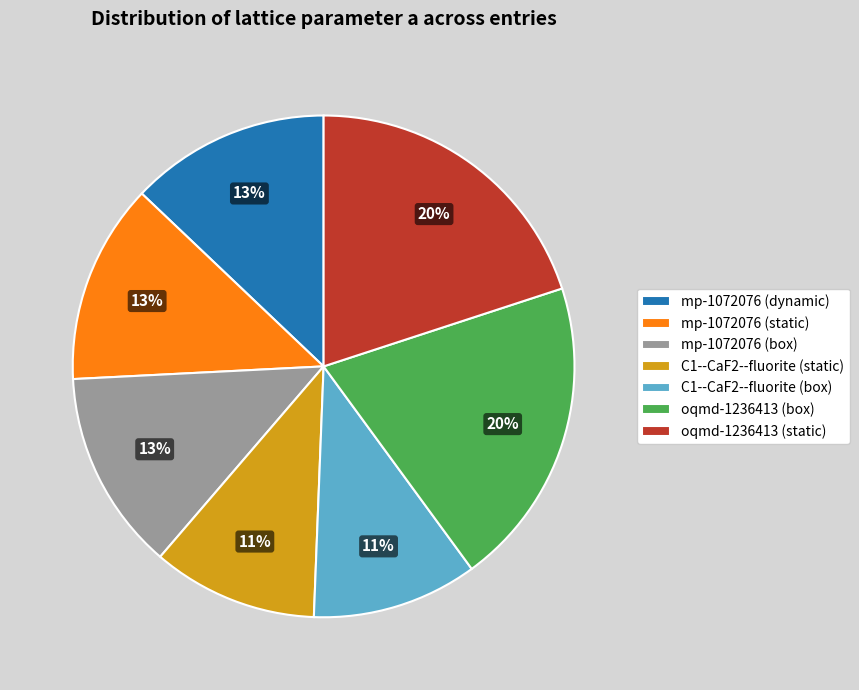

Which has a higher value, mp-1072076 (box) or oqmd-1236413 (static)?

oqmd-1236413 (static)